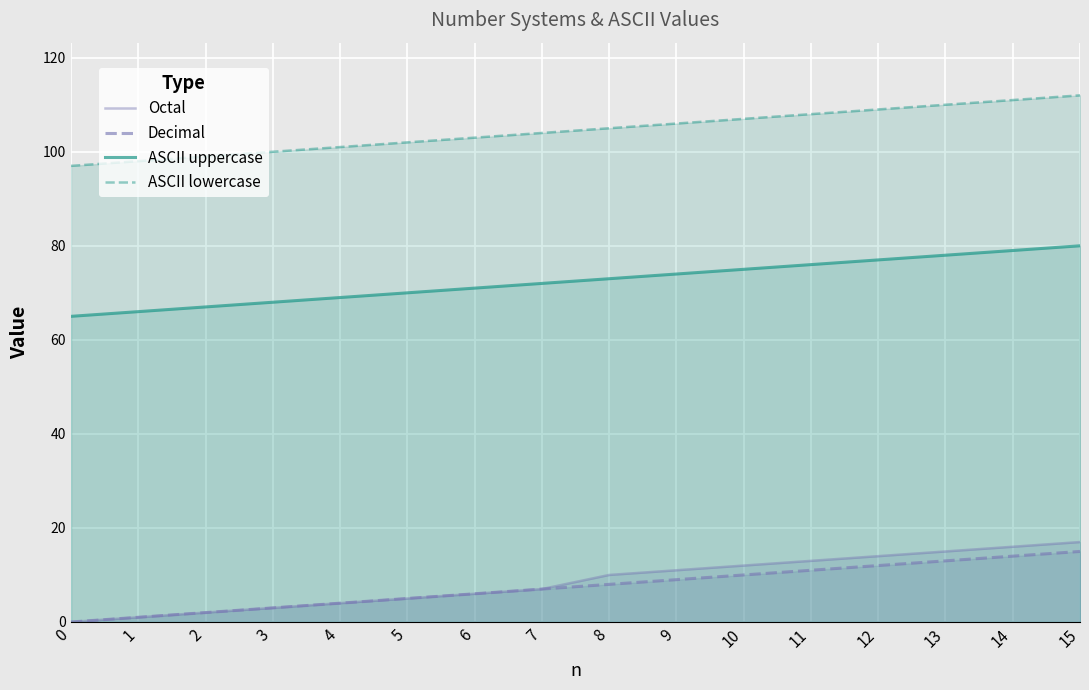

How many lines are shown in the chart?

4